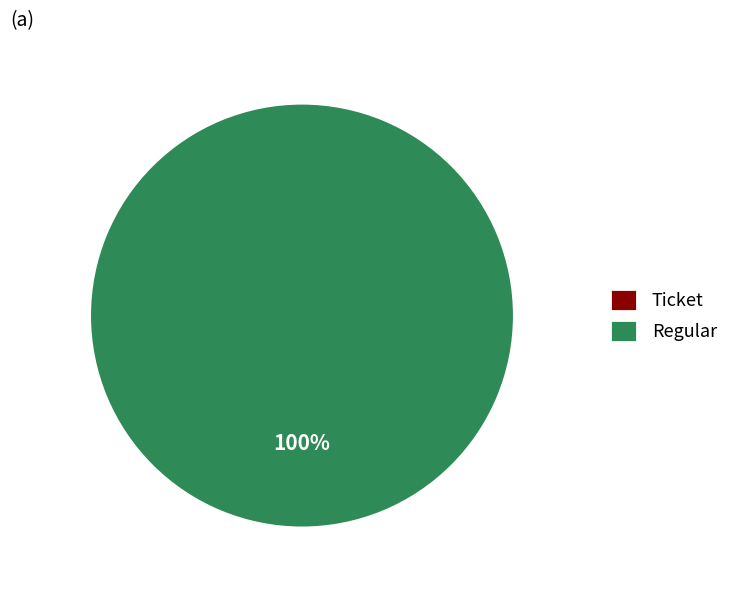

Rank the categories by value from lowest to highest.

Ticket, Regular